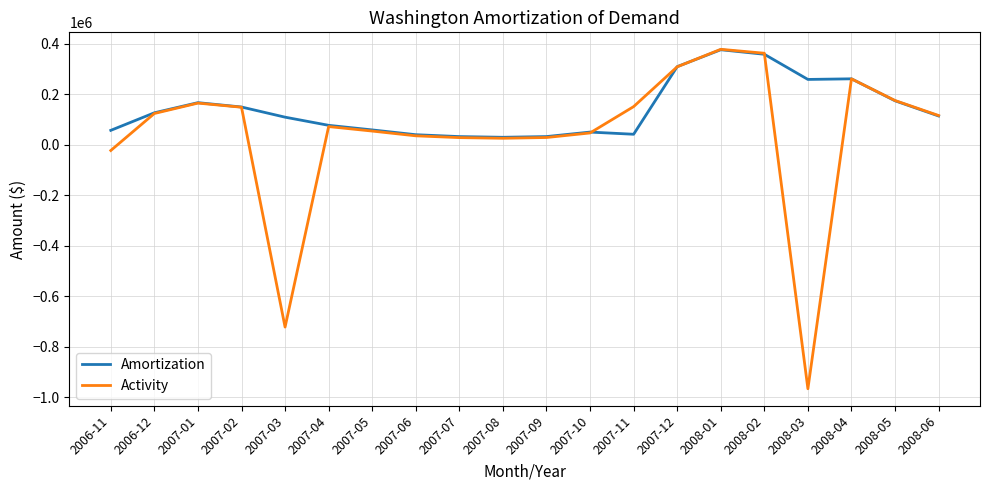

What are all the series names shown in the legend?

Amortization, Activity